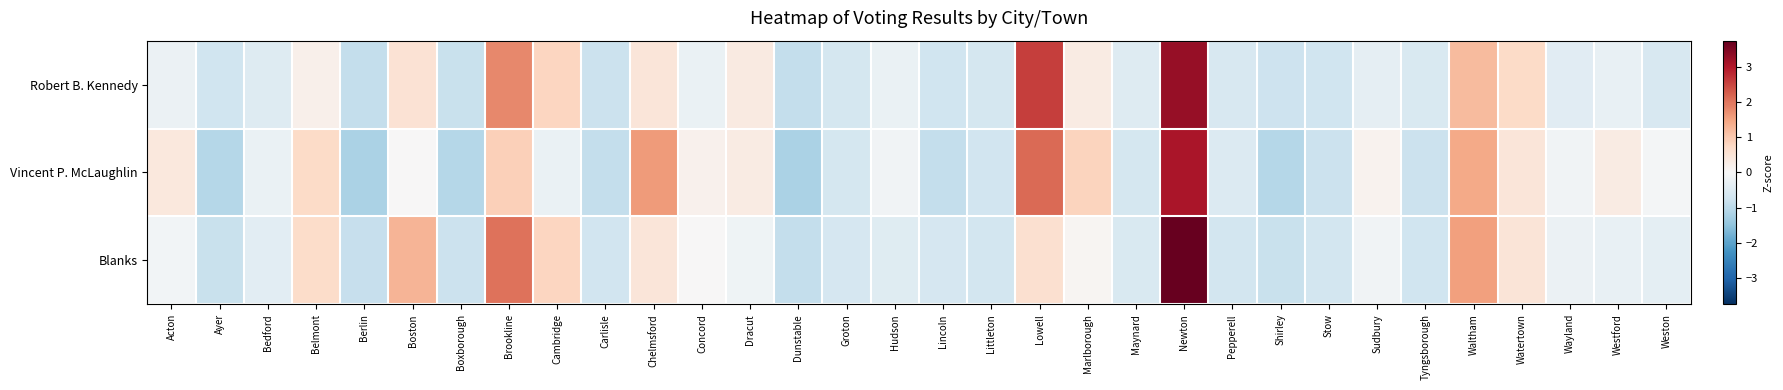

Rank the series by their maximum value, from highest to lowest.

Blanks, Robert B. Kennedy, Vincent P. McLaughlin